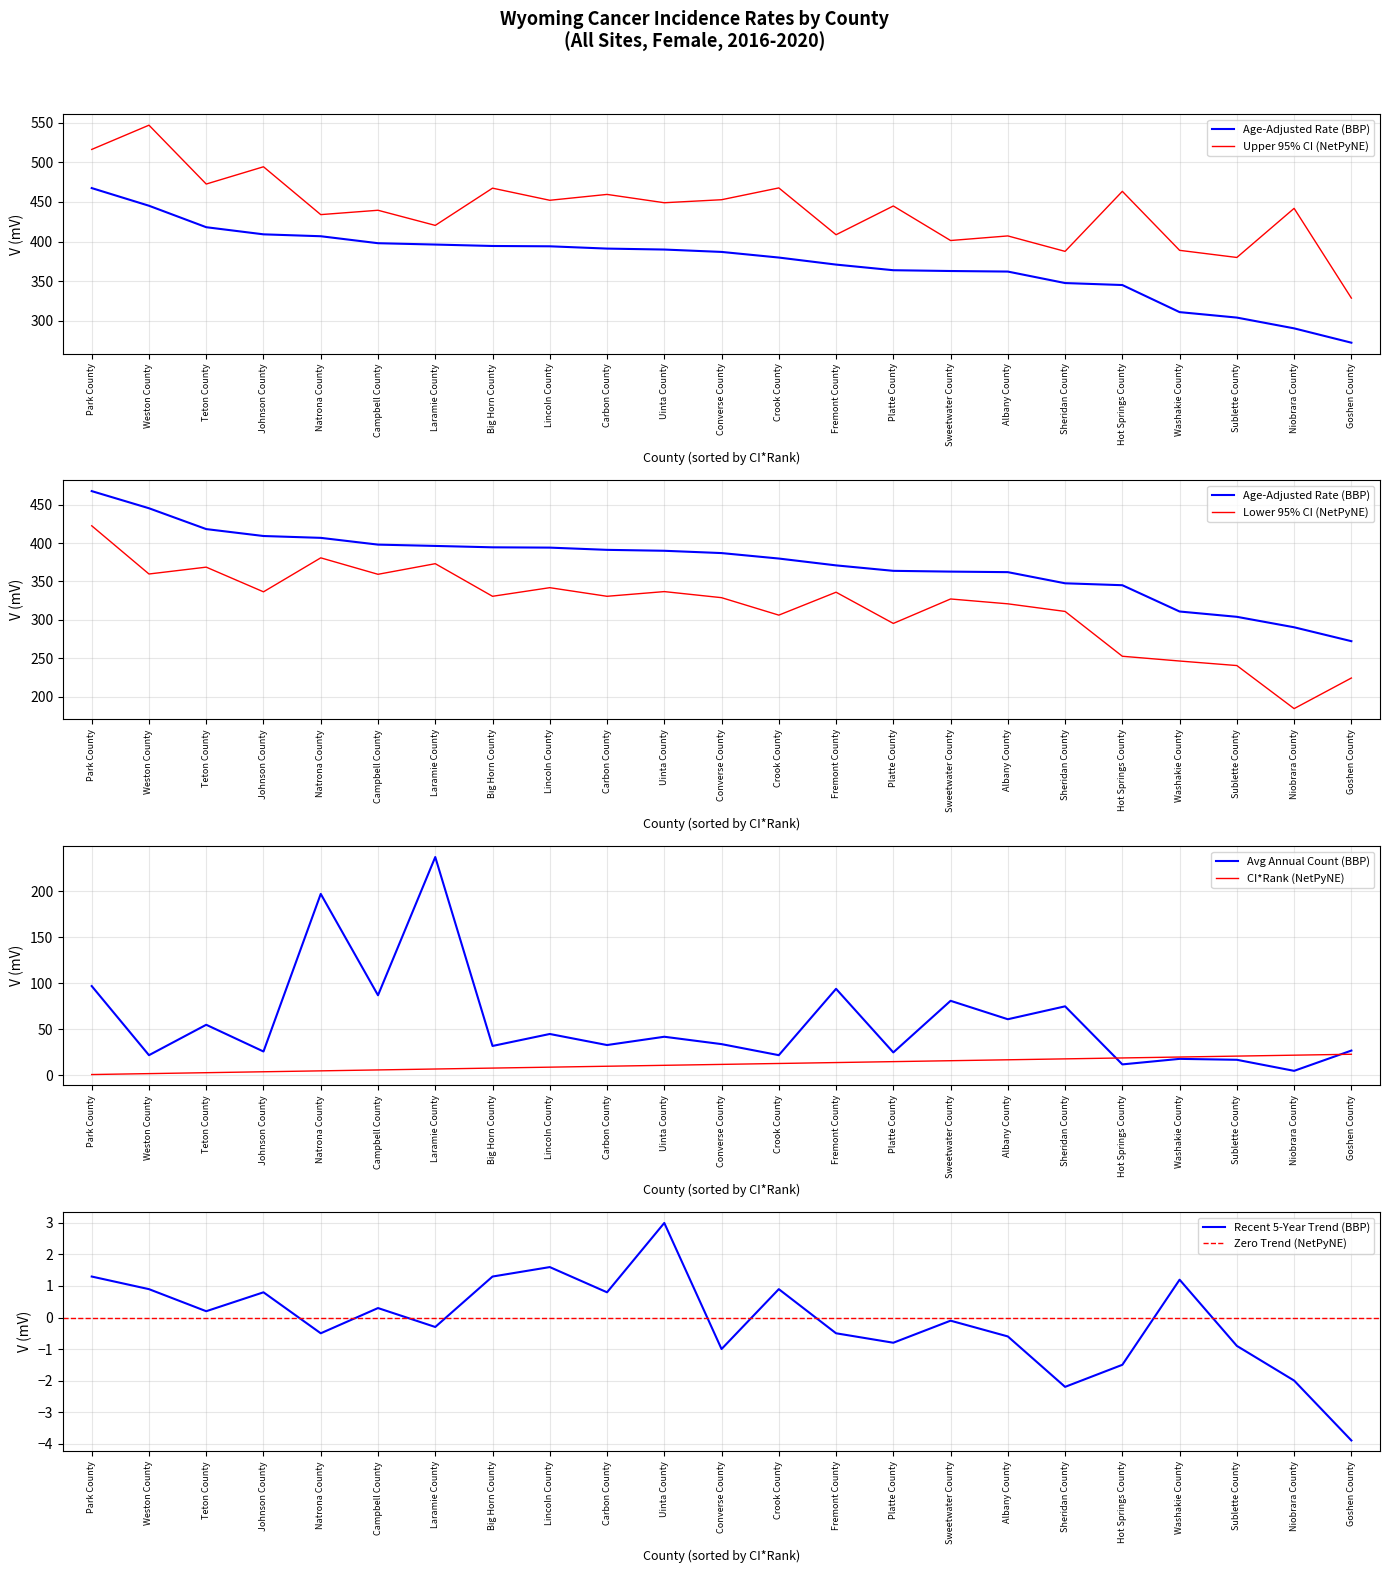

At which label does Upper 95% CI reach its minimum?

Goshen County